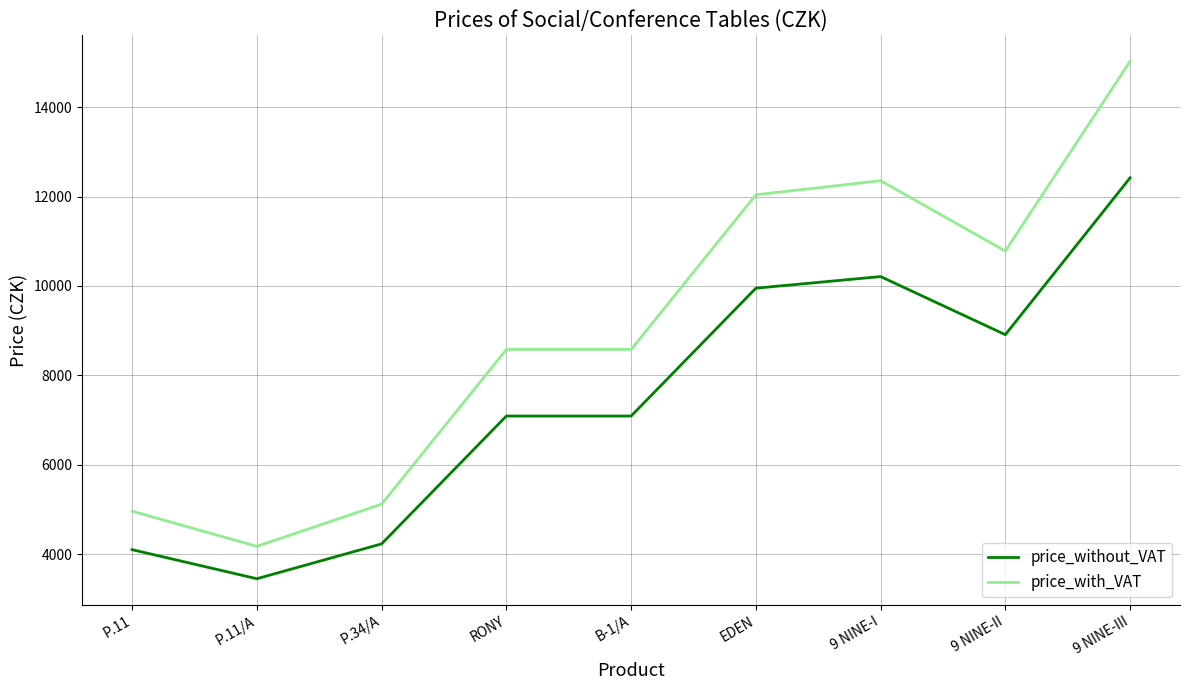

True or false: price_with_VAT and price_without_VAT cross at least once.

False